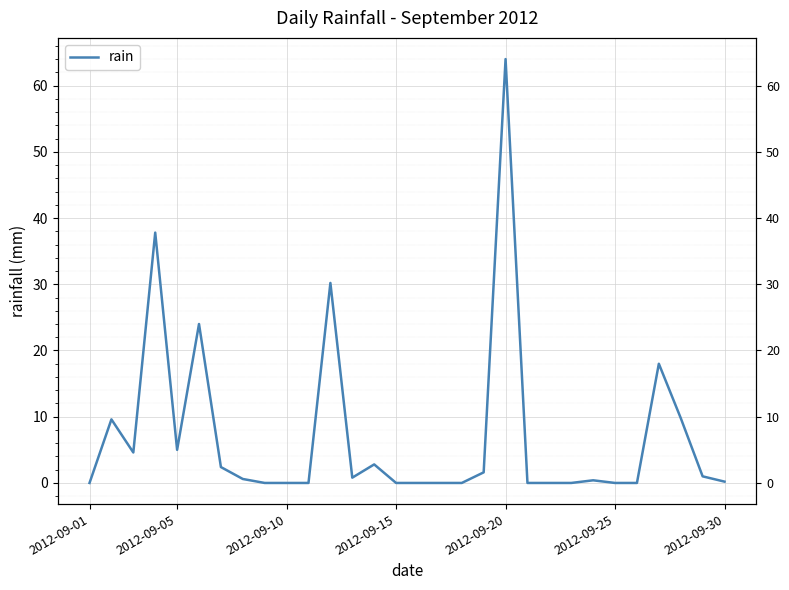

How many points are higher than both their immediate neighbors (excluding endpoints)?

8